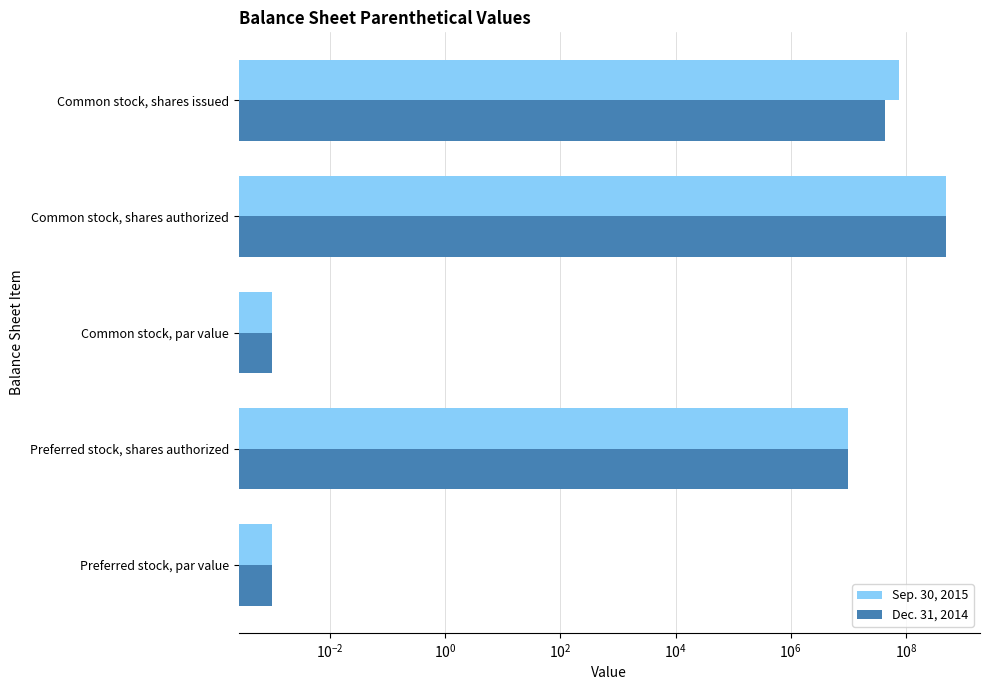

What is the difference between the second highest and minimum values in the Dec. 31, 2014 series?

42696163.0